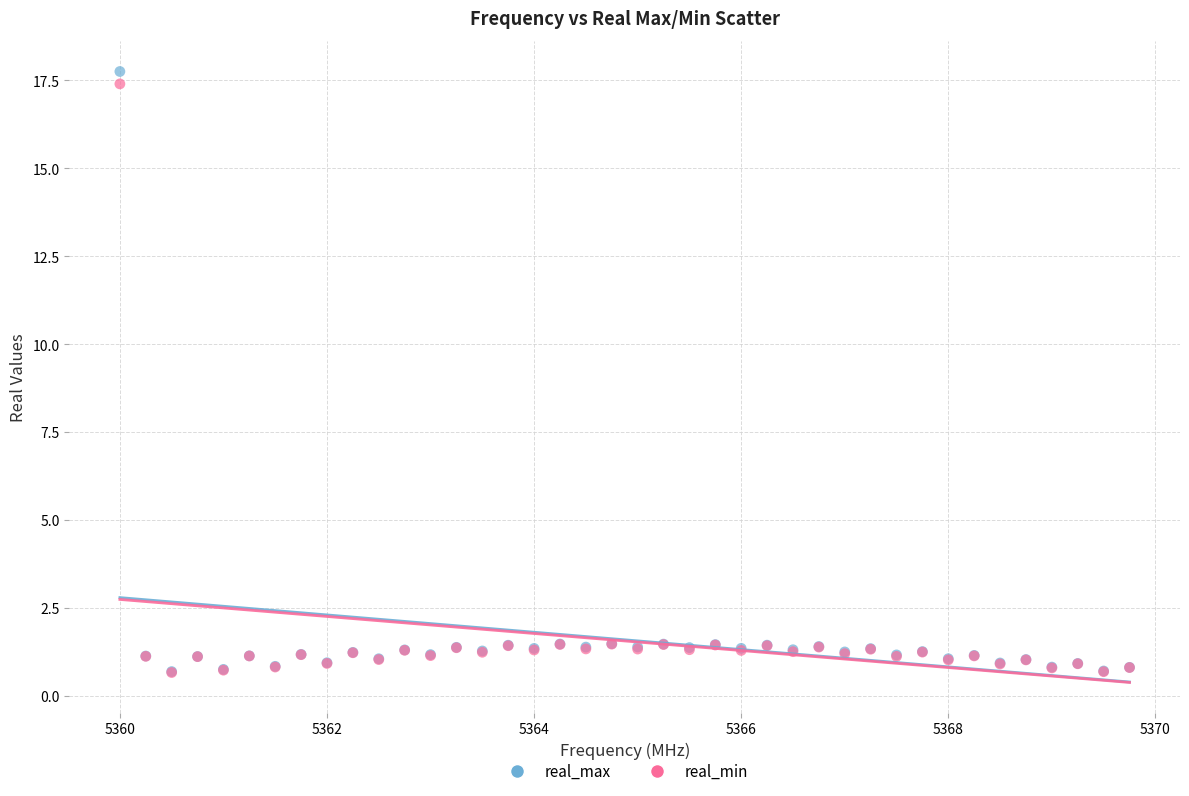

What are all the series names shown in the legend?

real_max, real_min